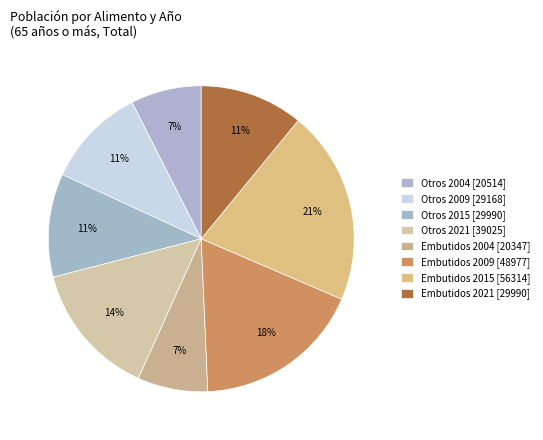

True or false: Embutidos 2021 [29990] accounts for 11% of the total.

True